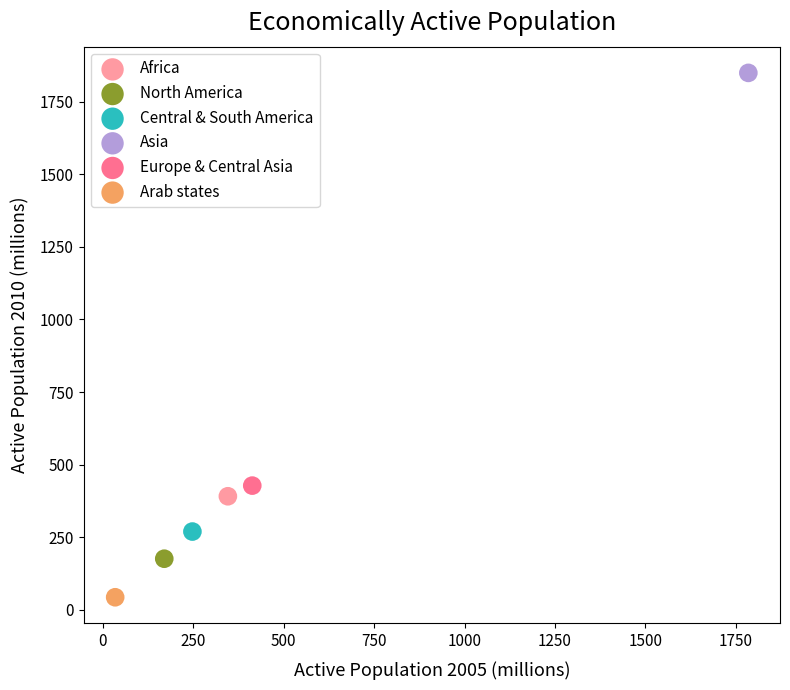

What are all the series names shown in the legend?

Africa, North America, Central & South America, Asia, Europe & Central Asia, Arab states